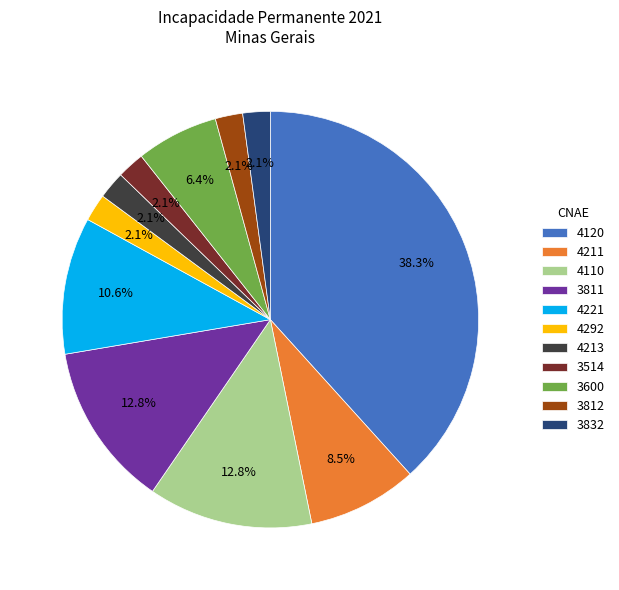

Between 3514 and 4211, which is larger?

4211